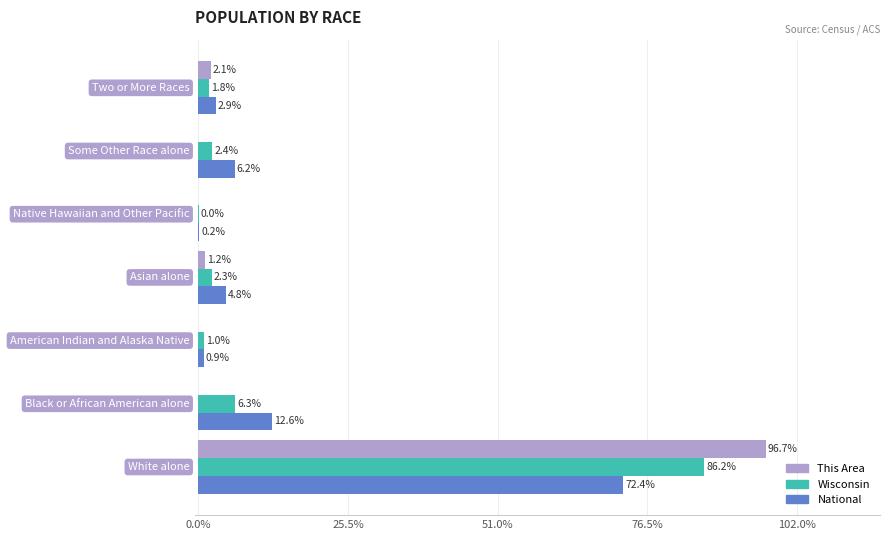

What is the maximum value shown in the chart?

96.7